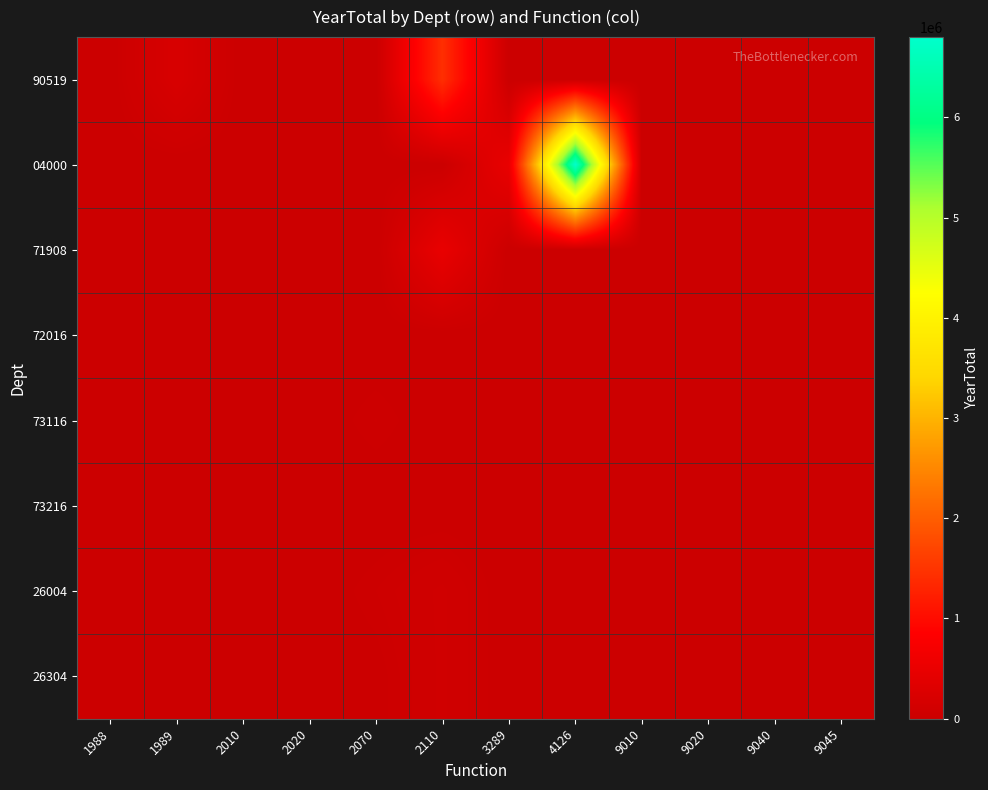

Which series has the largest range (max minus min)?

04000